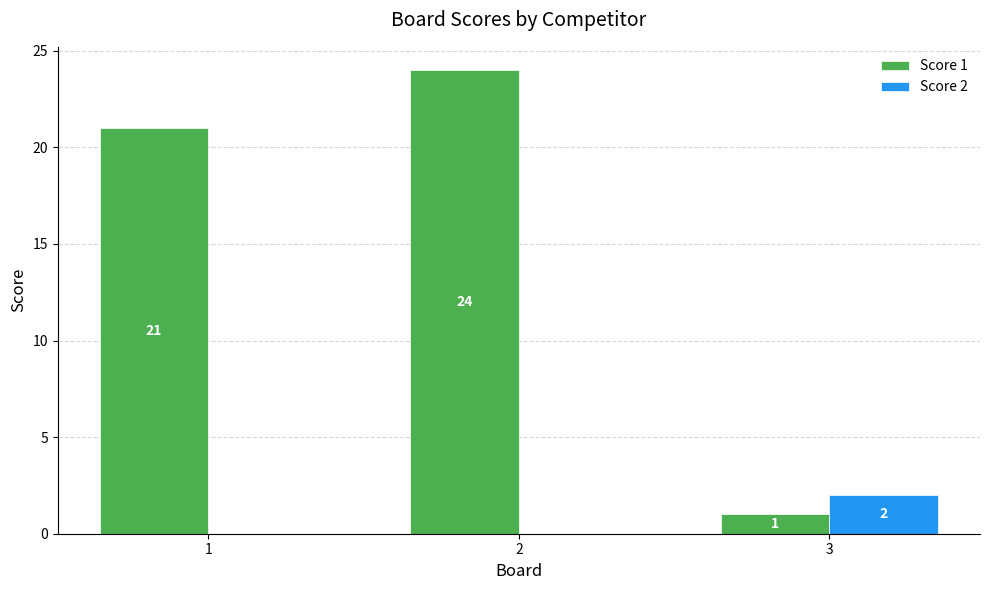

What are all the series names shown in the legend?

Score 1, Score 2